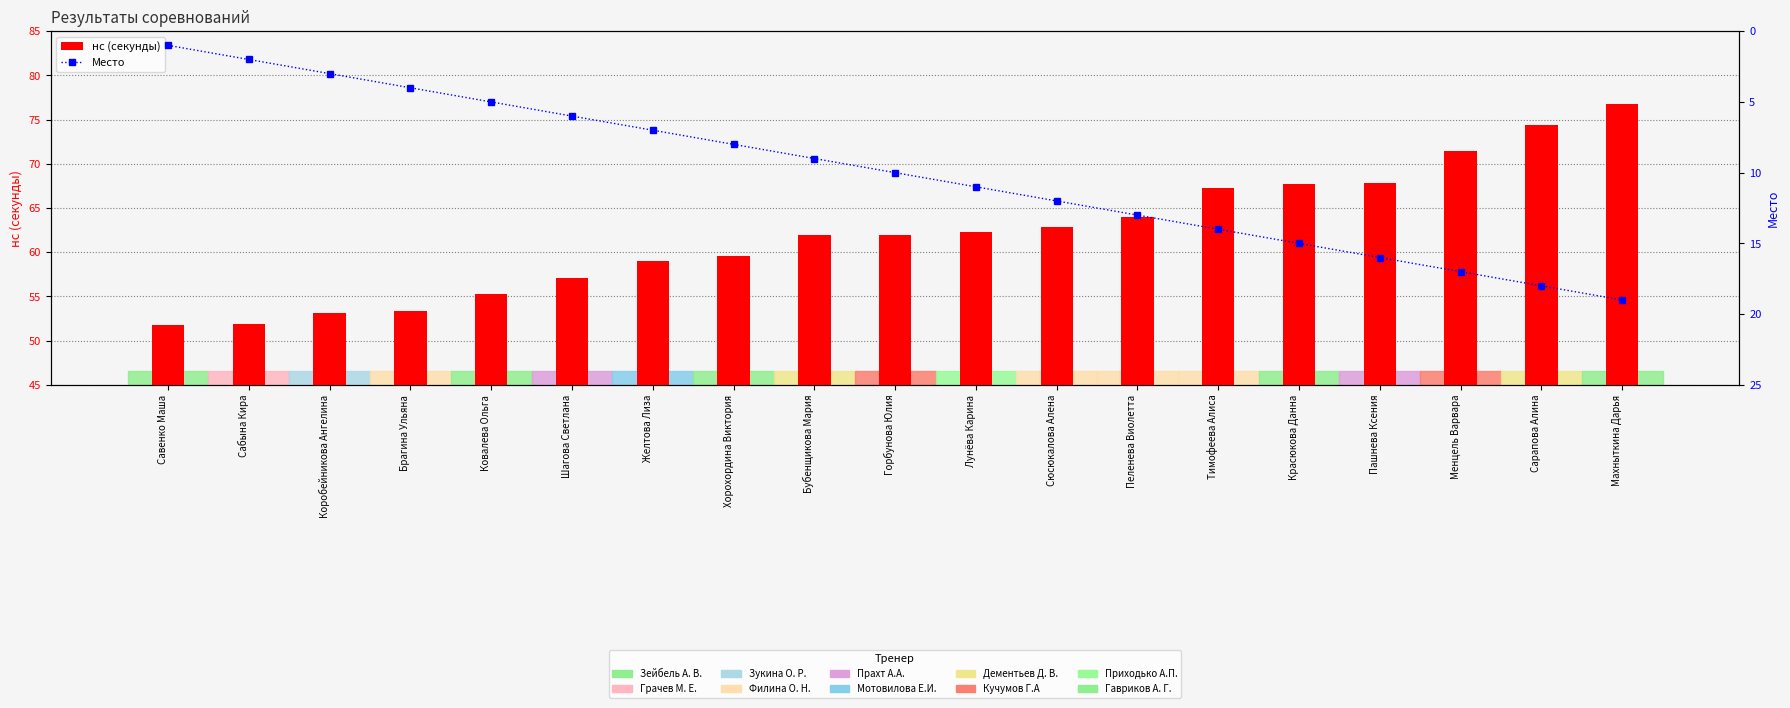

Count the number of data series in this chart.

2